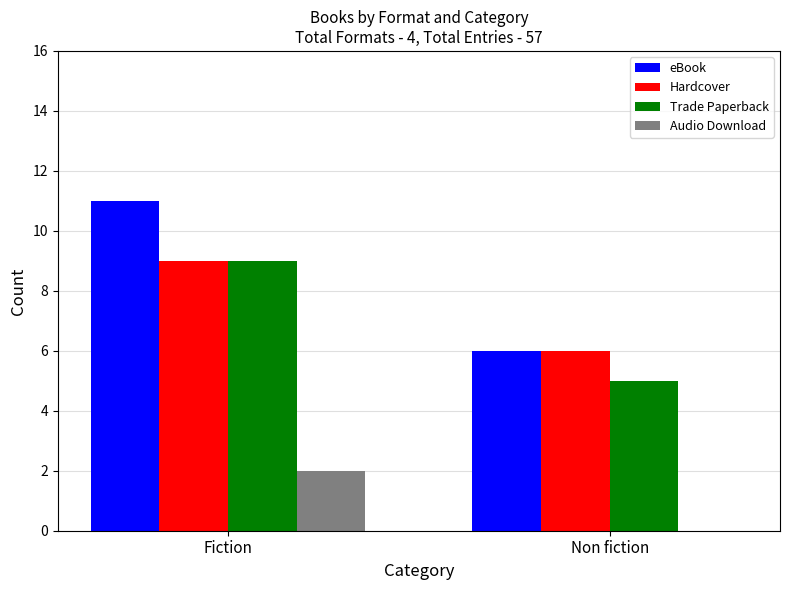

Count the Hardcover values in the range 6 to 9.

2